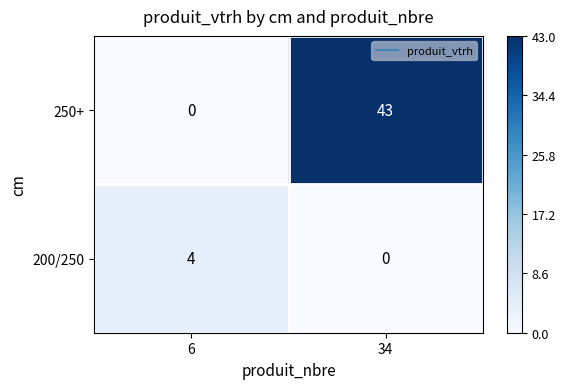

Which series has the largest range (max minus min)?

250+